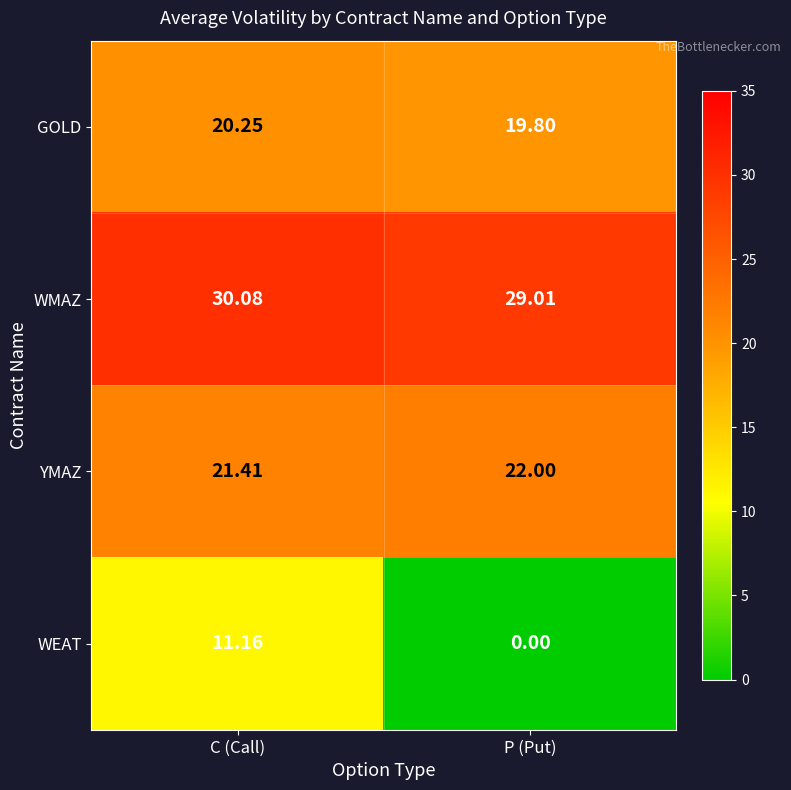

Between C (Call) and P (Put), which series saw the biggest shift?

WEAT